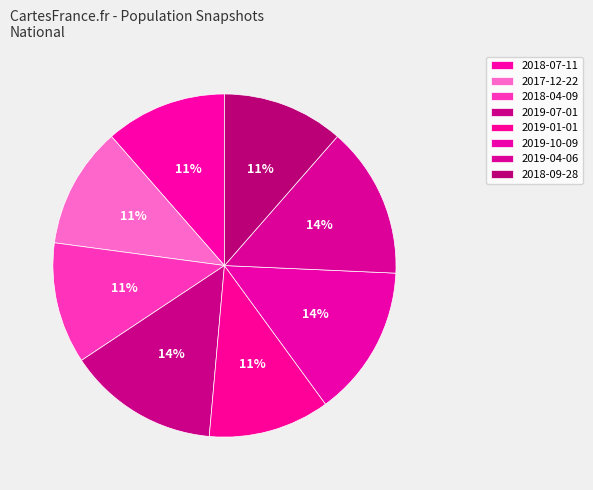

How many slices are in this pie chart?

8